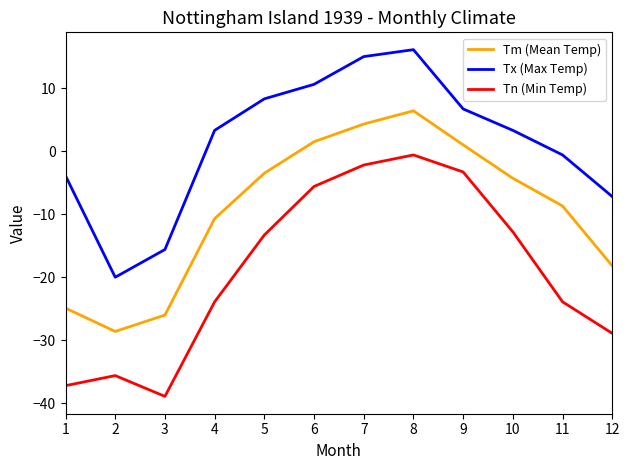

What is the sum of the Tn (Min Temp) values at 3 and 5?

-52.2